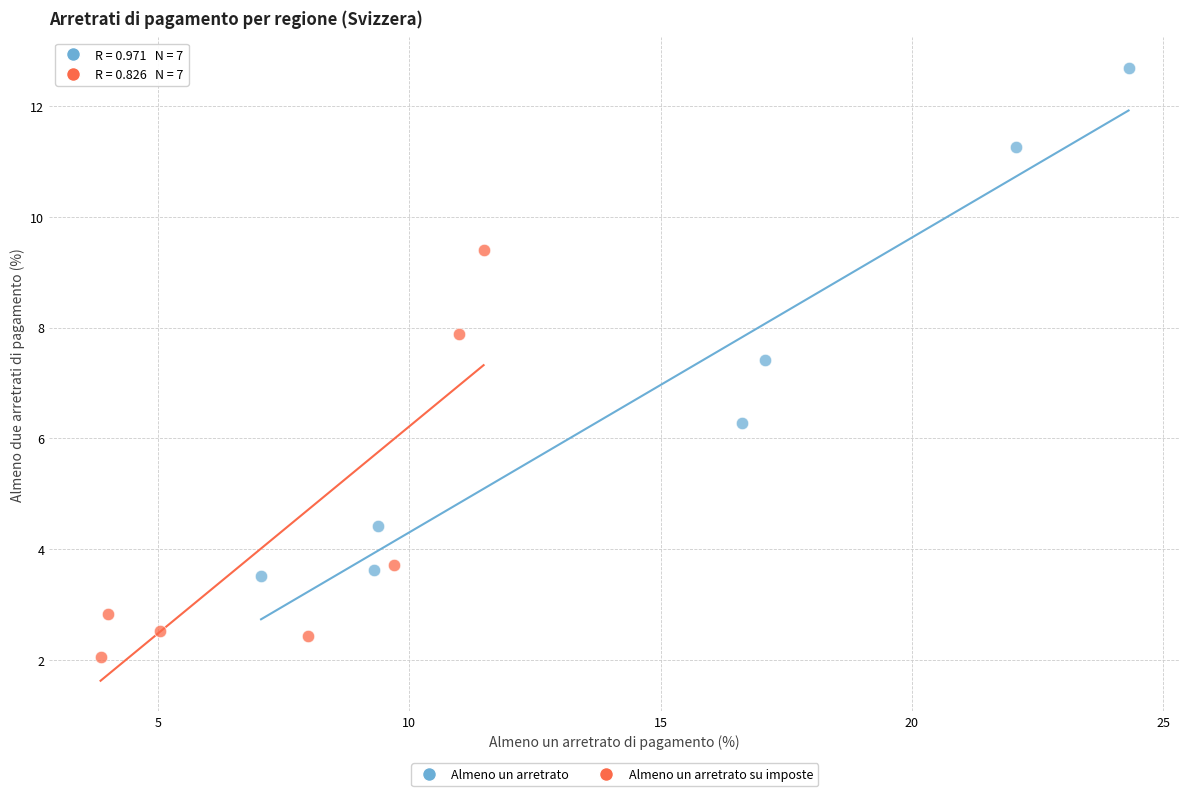

Which series has the largest Y range (max minus min)?

Almeno un arretrato